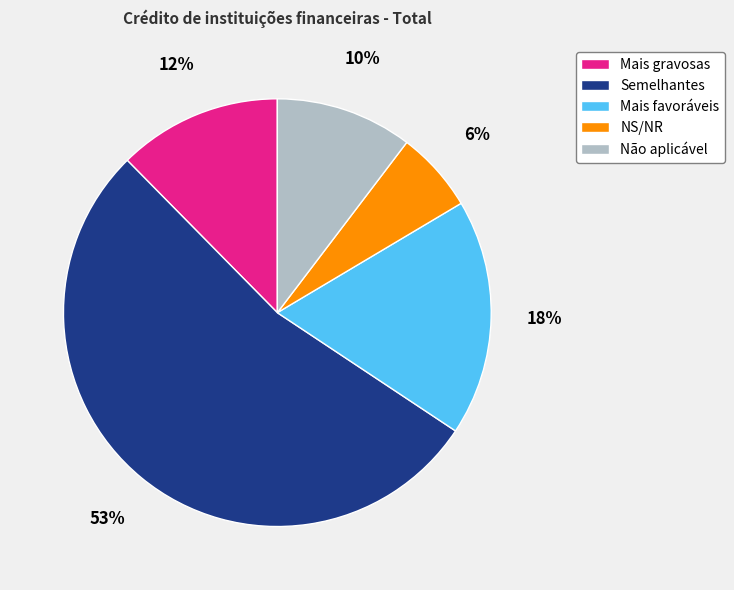

Which category has the smallest portion of the pie?

NS/NR